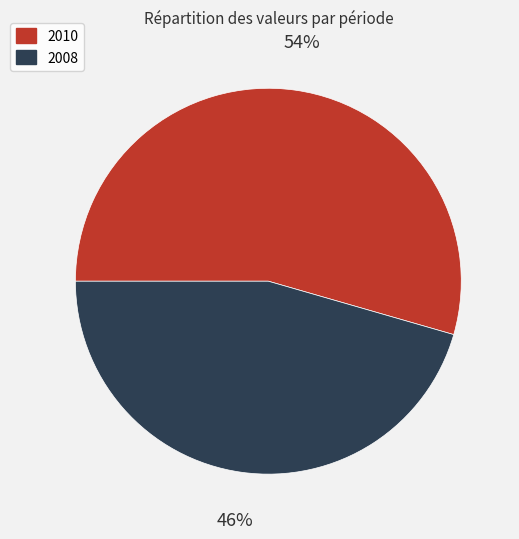

Is it true that 2010 is 41% of the pie?

False